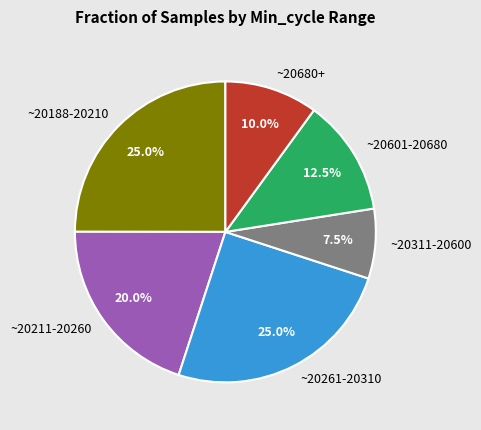

Count the number of slices in the pie.

6